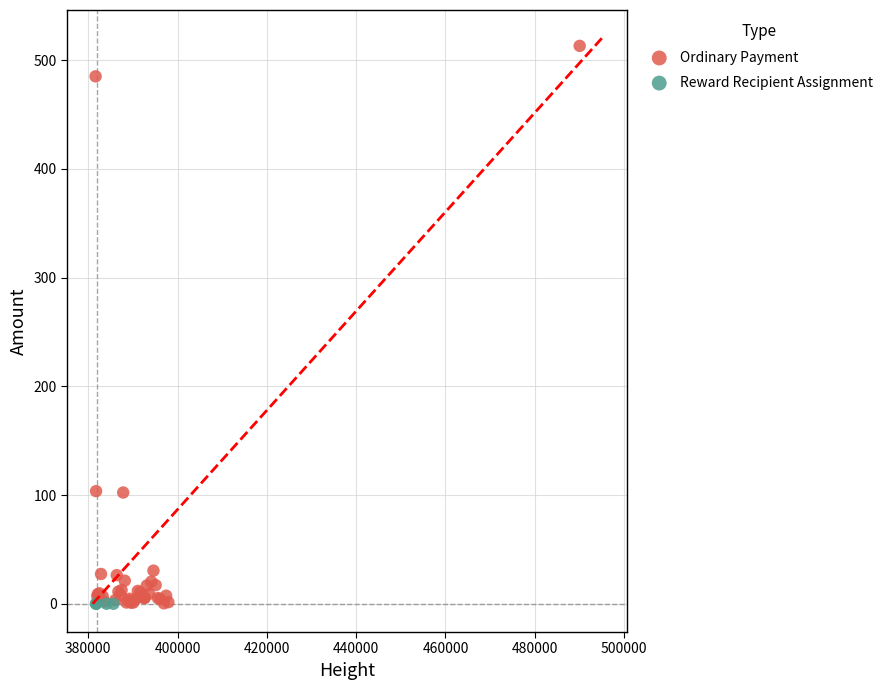

Which series reaches the maximum Y coordinate?

Ordinary Payment